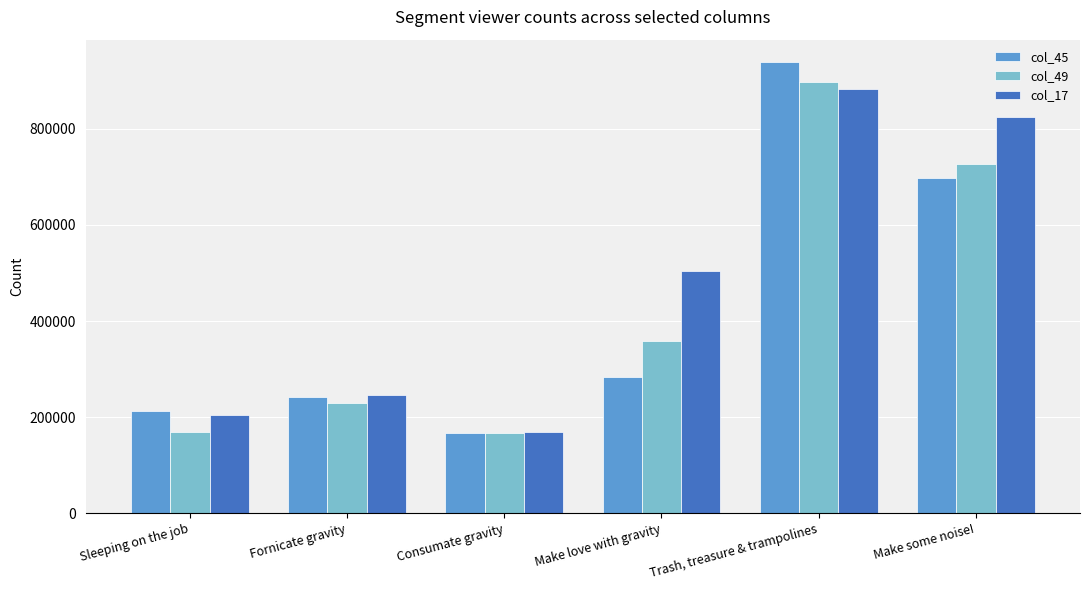

Read the col_17 value at Sleeping on the job, to the nearest 10.

203960